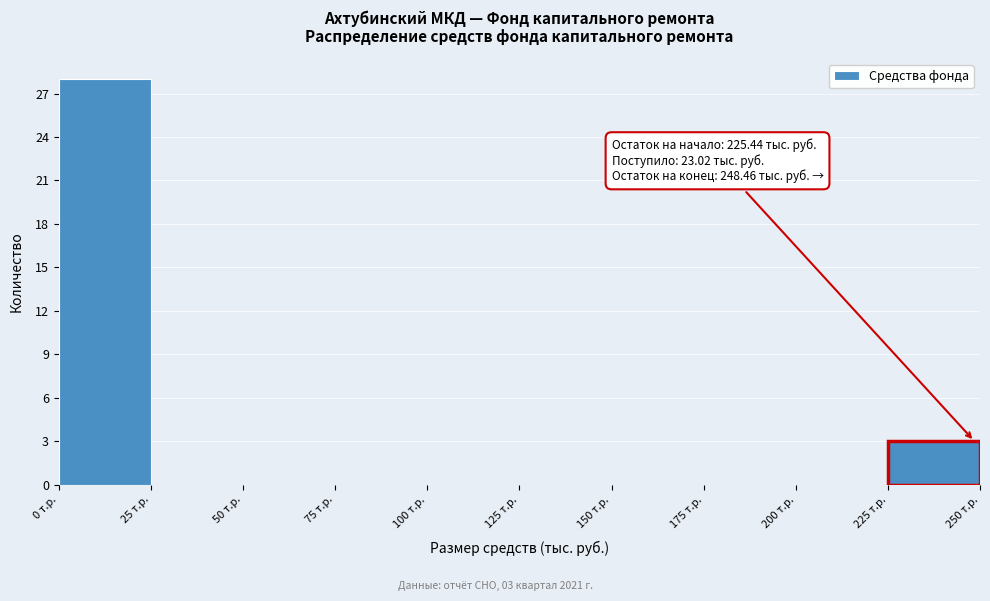

Which range on the x-axis has the tallest bar?

0 to 25